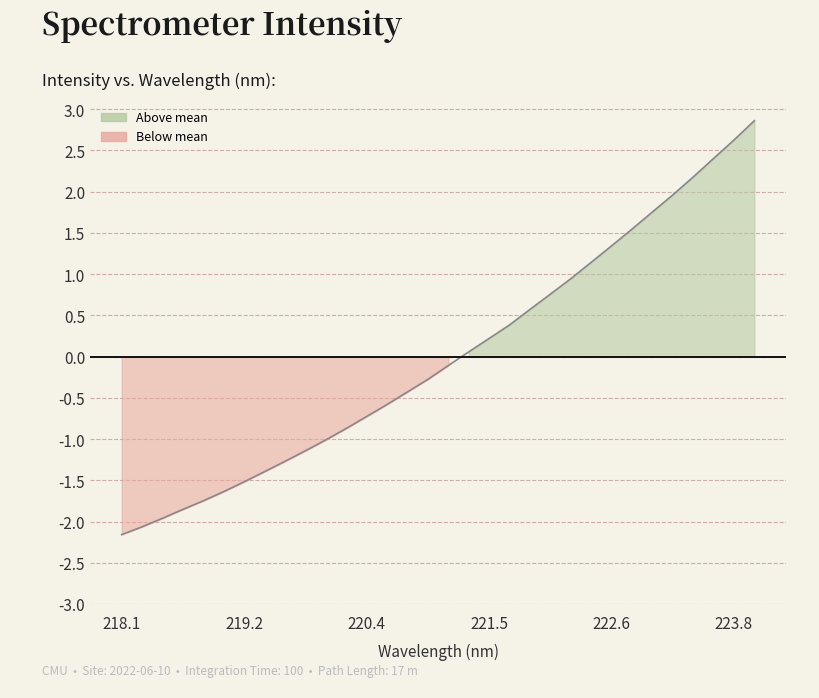

How many data points are less than 0?

17